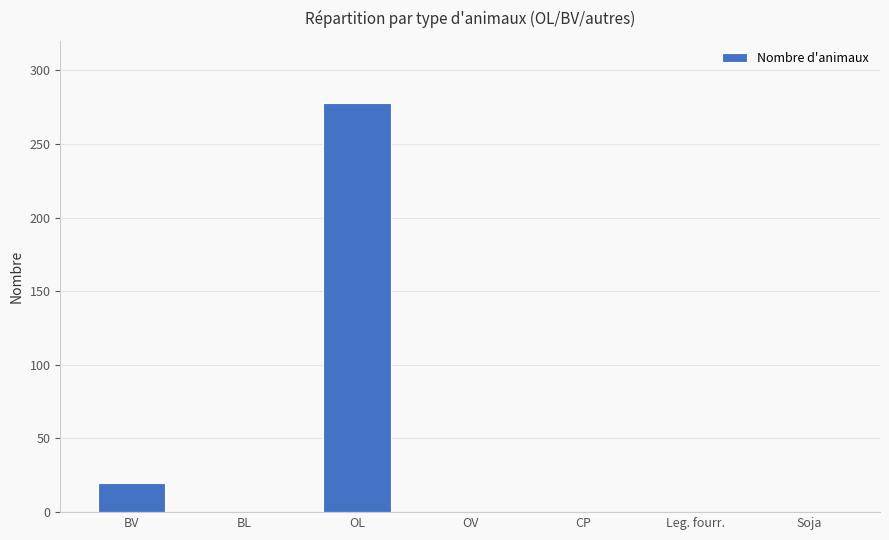

Reading left to right, transcribe all the data shown in this chart.

20	0	278	0	0	0	0